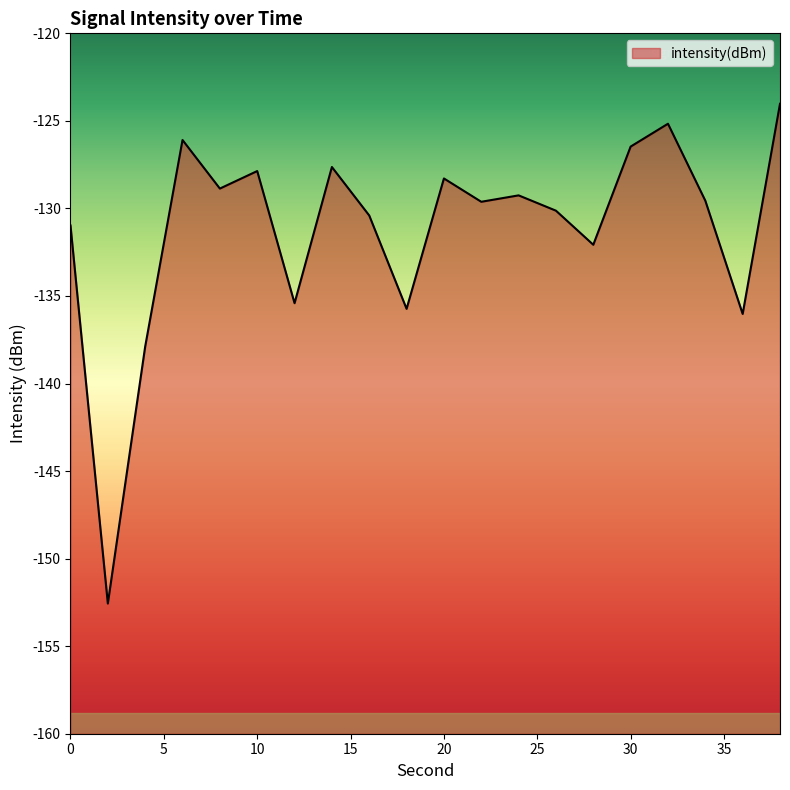

Reading left to right, extract all data points from this chart.

-131.0	-152.6	-137.9	-126.1	-128.9	-127.9	-135.4	-127.6	-130.4	-135.7	-128.3	-129.6	-129.3	-130.1	-132.1	-126.5	-125.2	-129.6	-136.0	-124.0